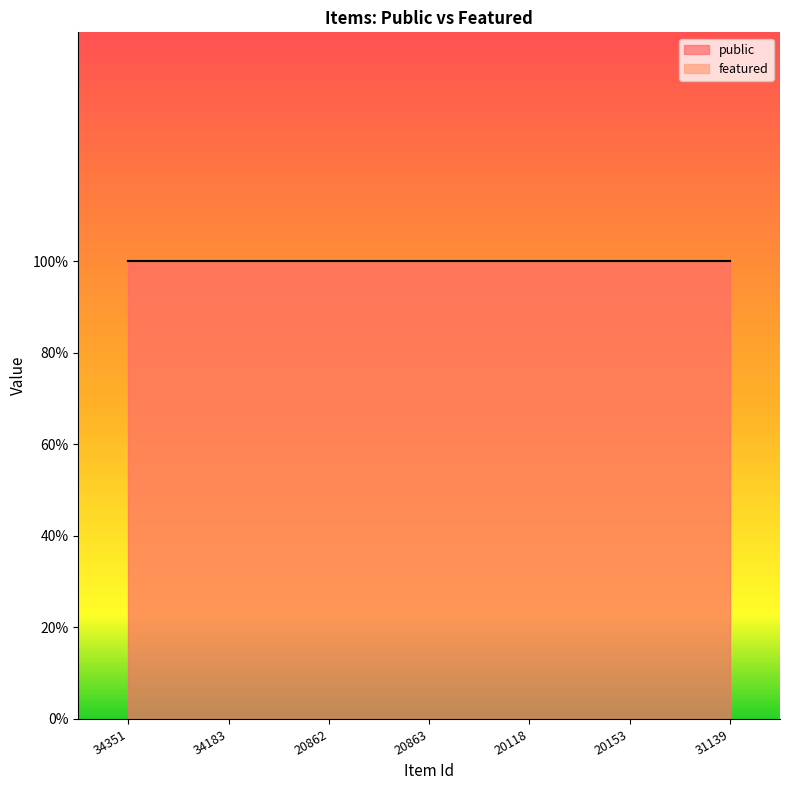

What is the sum of all public values?

7